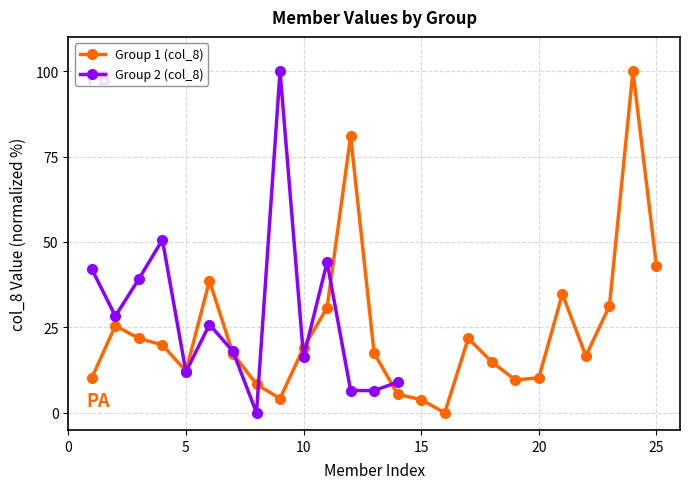

What is the ratio of the value at 12 to the value at 1?

7.9